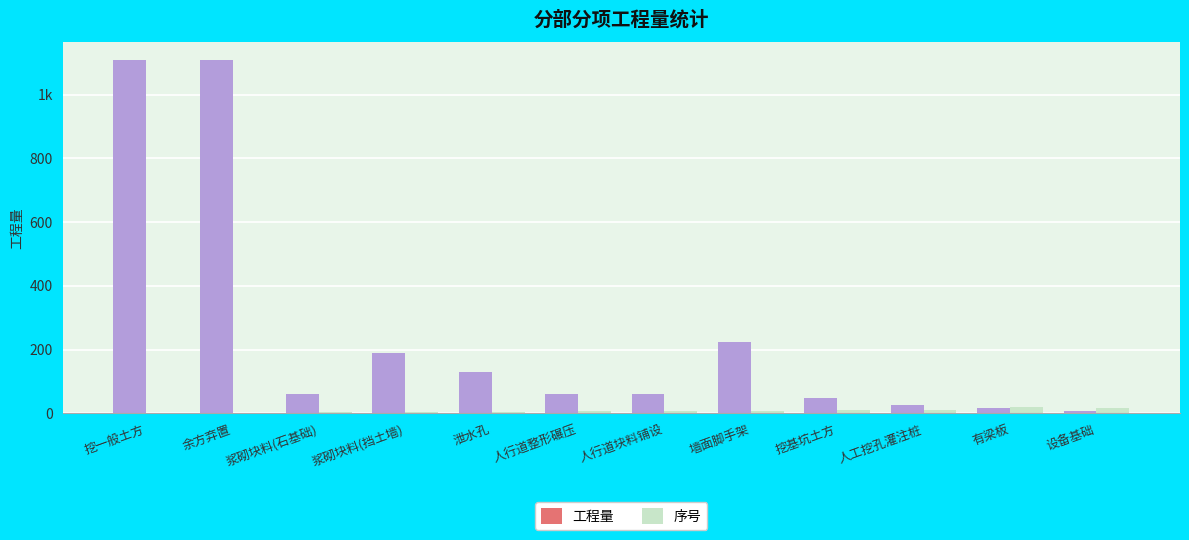

Are the bars grouped side by side (vs. stacked)?

Yes